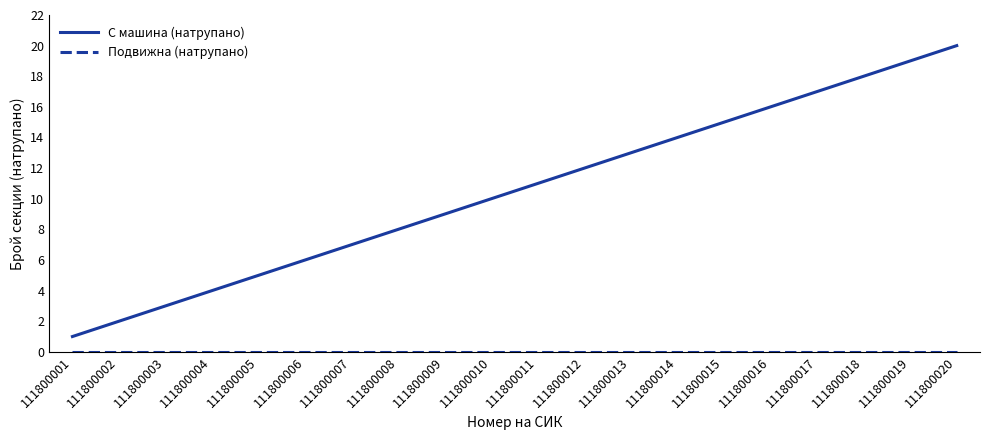

Which series changed the most between 111800004 and 111800009?

С машина (натрупано)